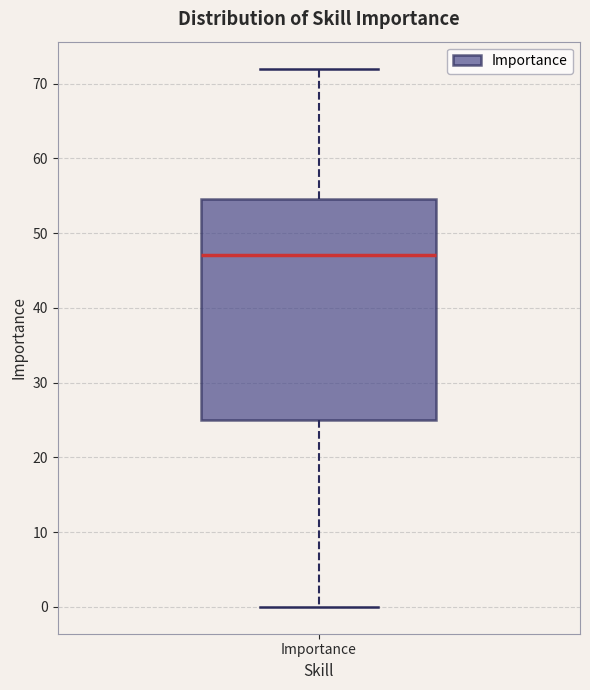

Where does the lower whisker of the box for Importance end on the y-axis? The values are not printed on the chart, so give them approximately, as read against the axis.

0